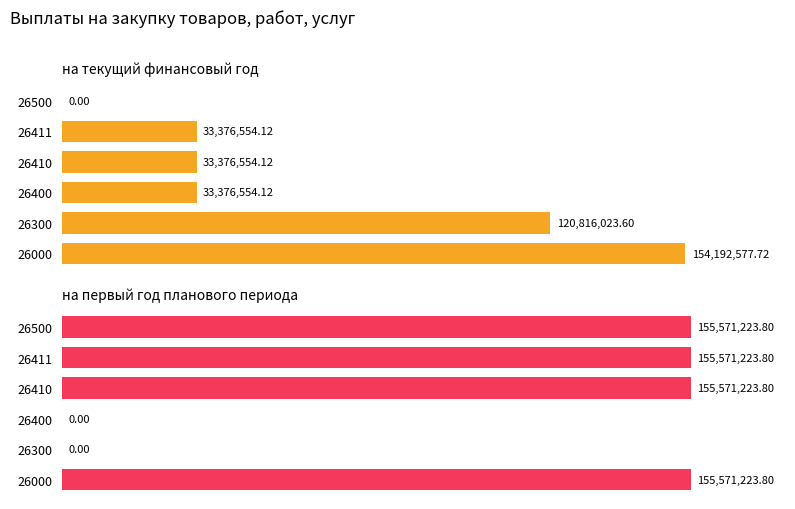

Reading left to right, list all the values displayed in this chart.

на текущий финансовый год: 154192577.7	120816023.6	33376554.1	33376554.1	33376554.1	0.0
на первый год планового периода: 155571223.8	0.0	0.0	155571223.8	155571223.8	155571223.8